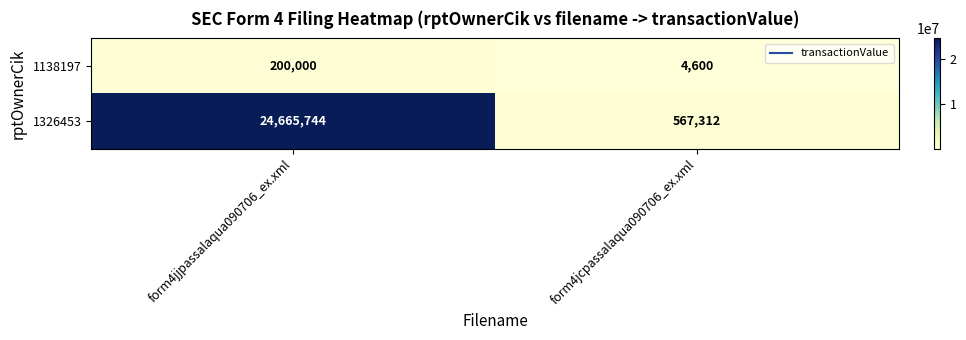

The 1138197 series shows 4600 at form4jcpassalaqua090706_ex.xml. True or false?

True